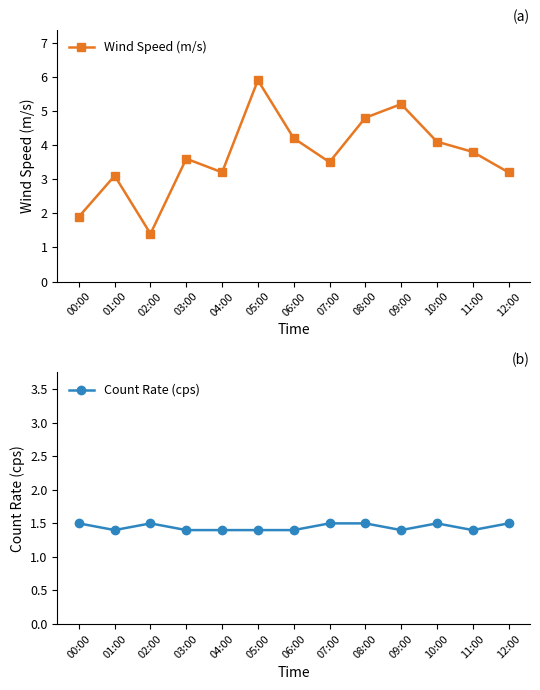

True or false: Count Rate (cps) and Wind Speed (m/s) intersect in this chart.

True